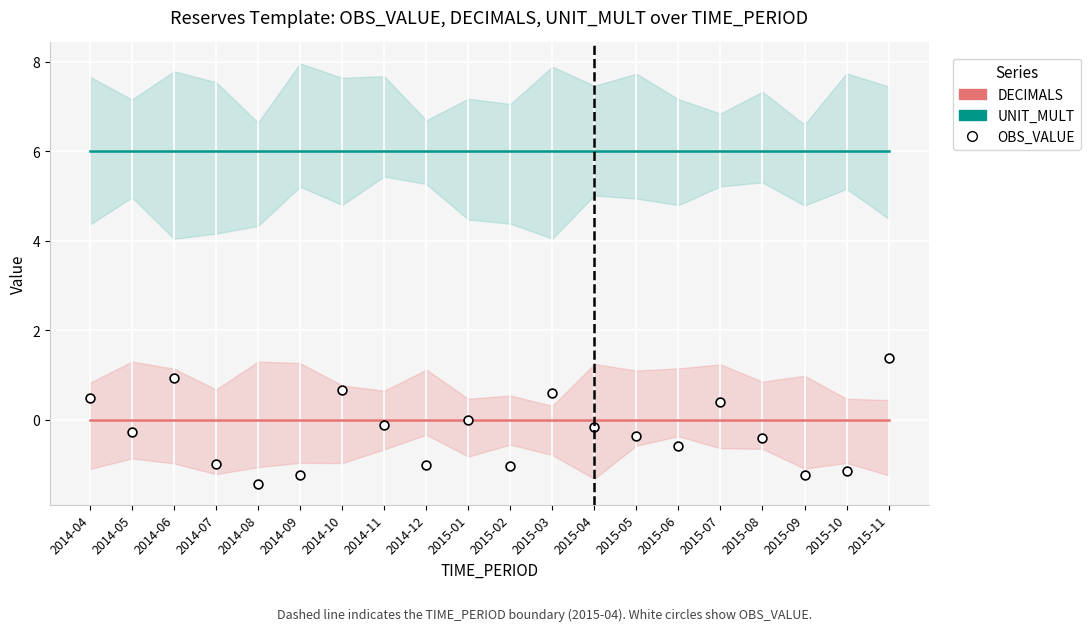

What are all the series names shown in the legend?

UNIT_MULT, DECIMALS, OBS_VALUE